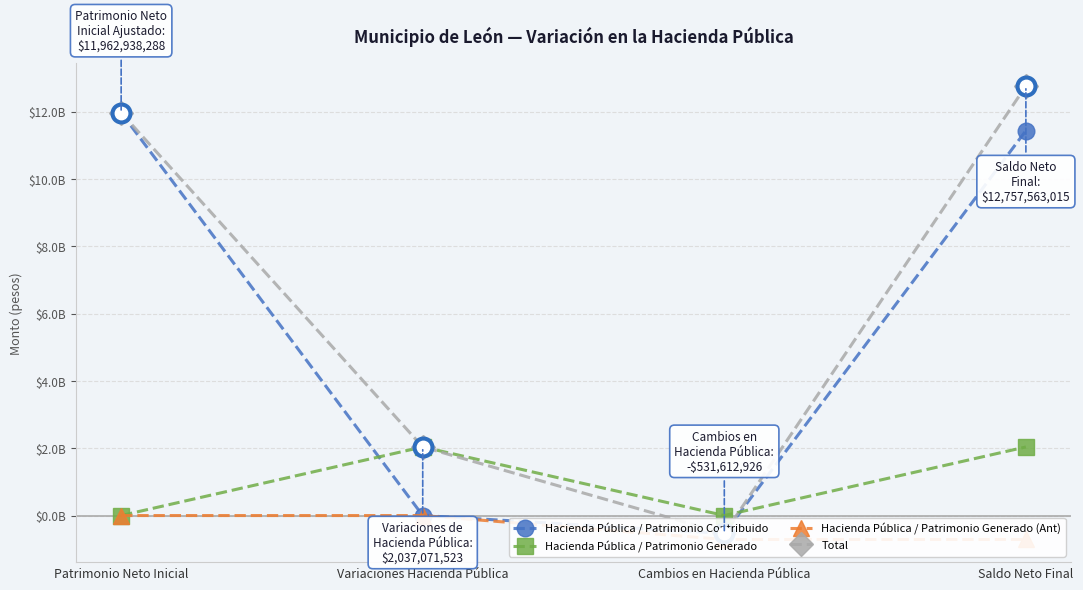

At which category is the sum across all series the highest?

Saldo Neto Final